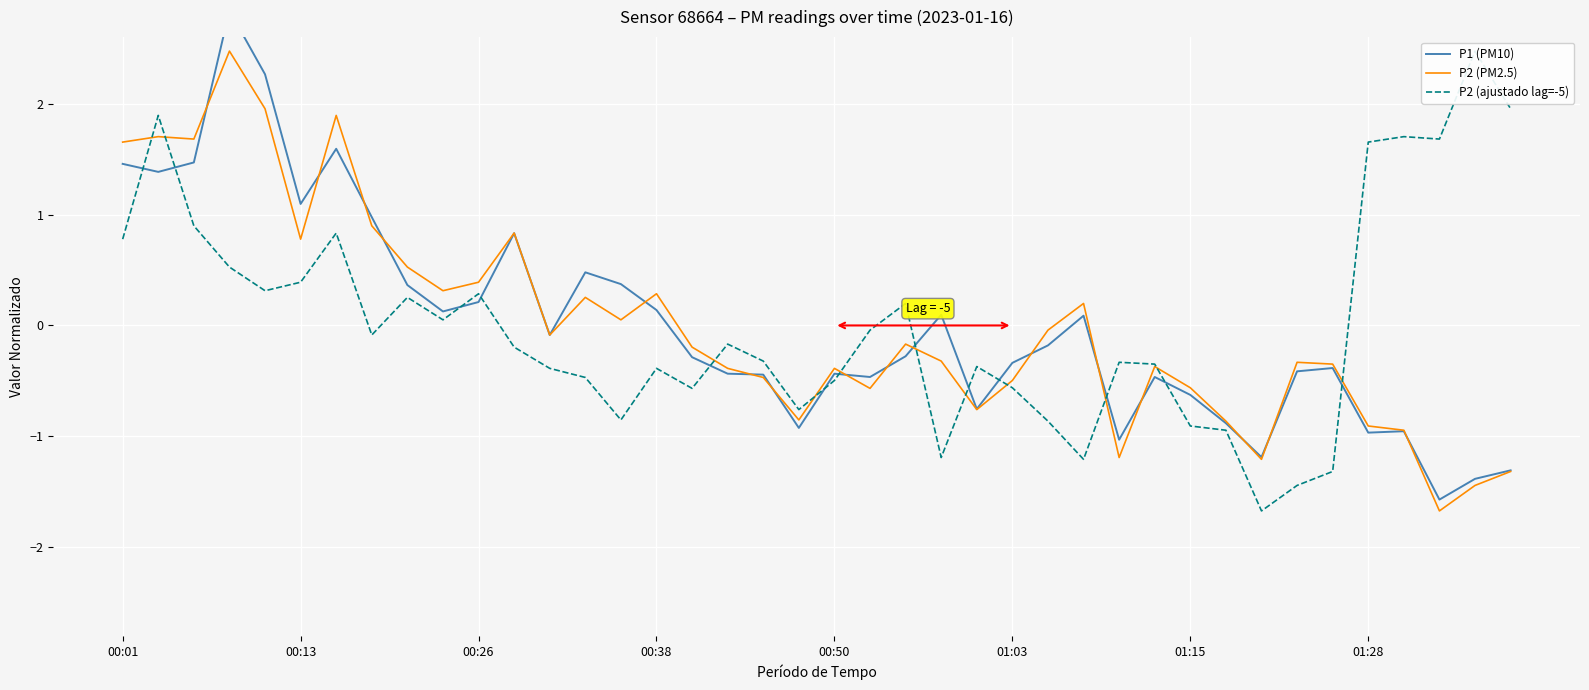

Does the chart display data point markers on the line(s)?

No